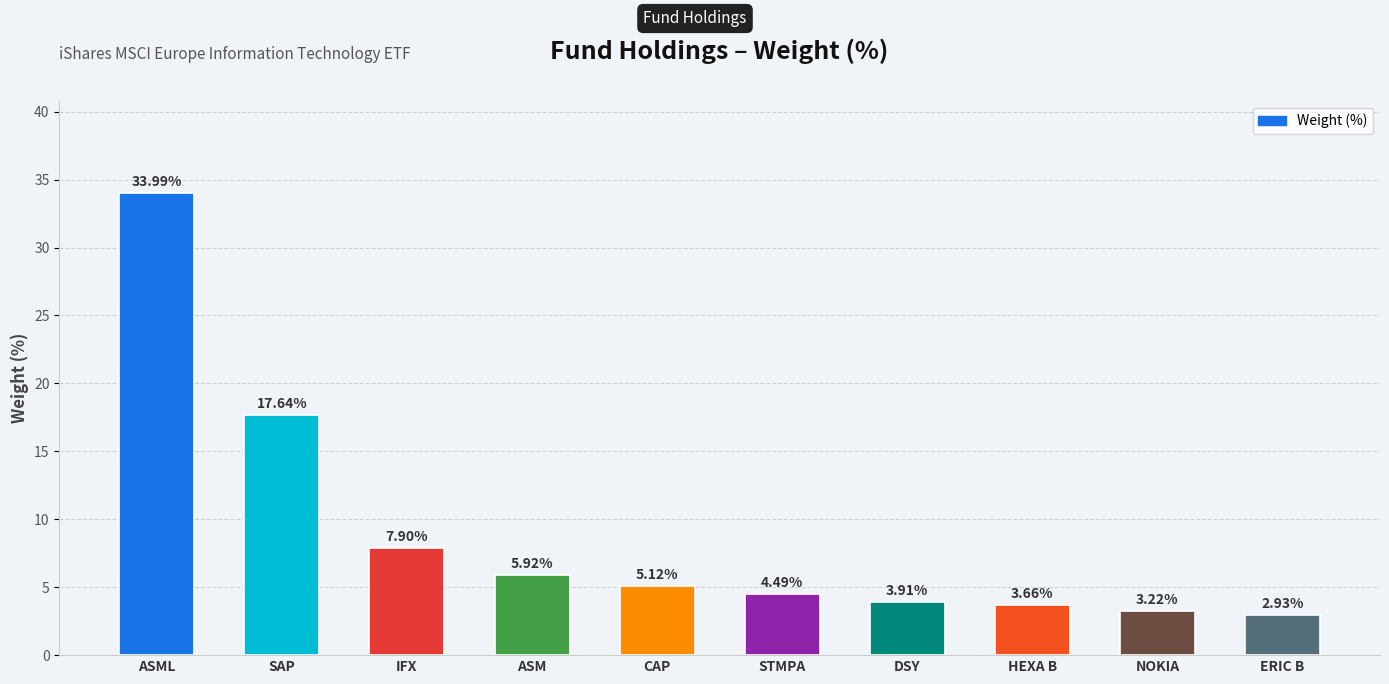

What is the ratio of the value at IFX to the value at NOKIA?

2.5